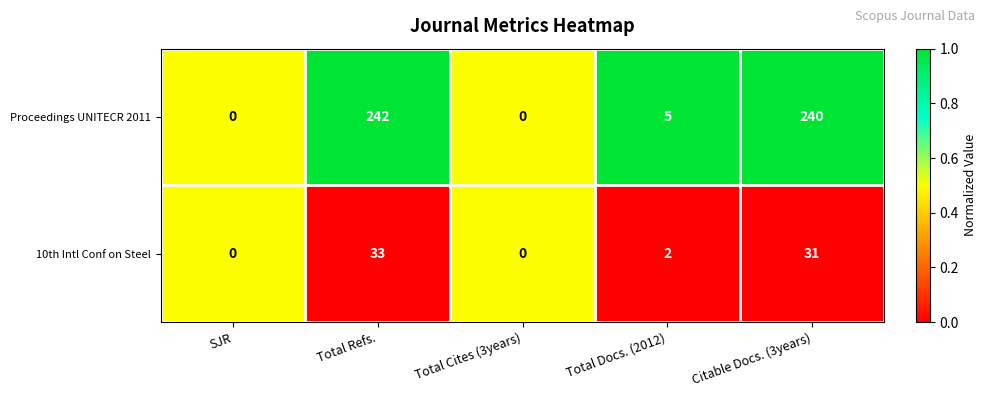

The value of 10th Intl Conf on Steel at Citable Docs. (3years) is 45. True or false?

False